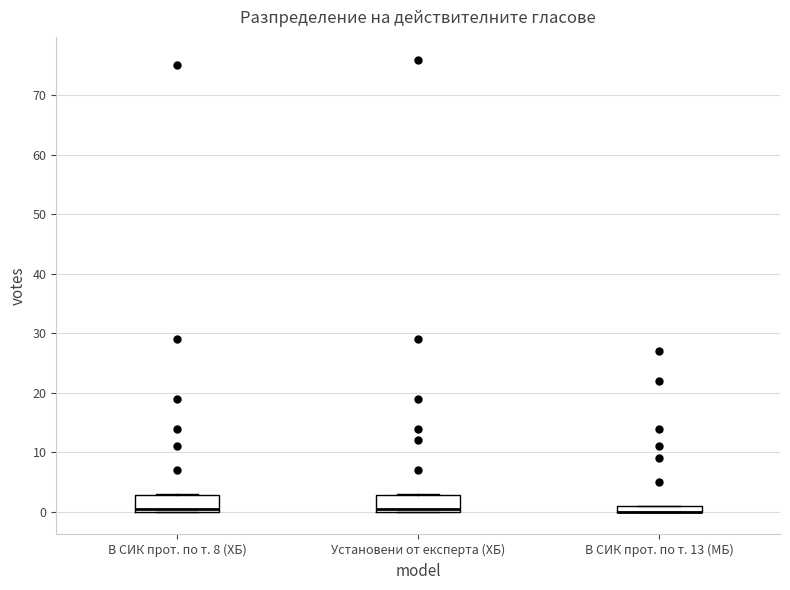

Where is the lower edge of the box for Установени от експерта (ХБ) on the y-axis? The values are not printed on the chart, so give them approximately, as read against the axis.

0